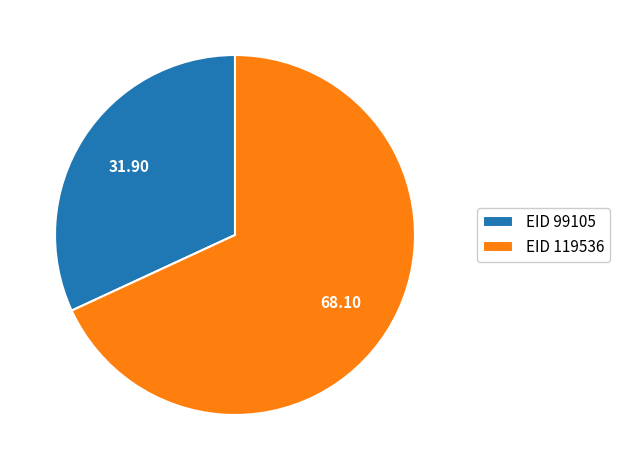

How many slices are in this pie chart?

2